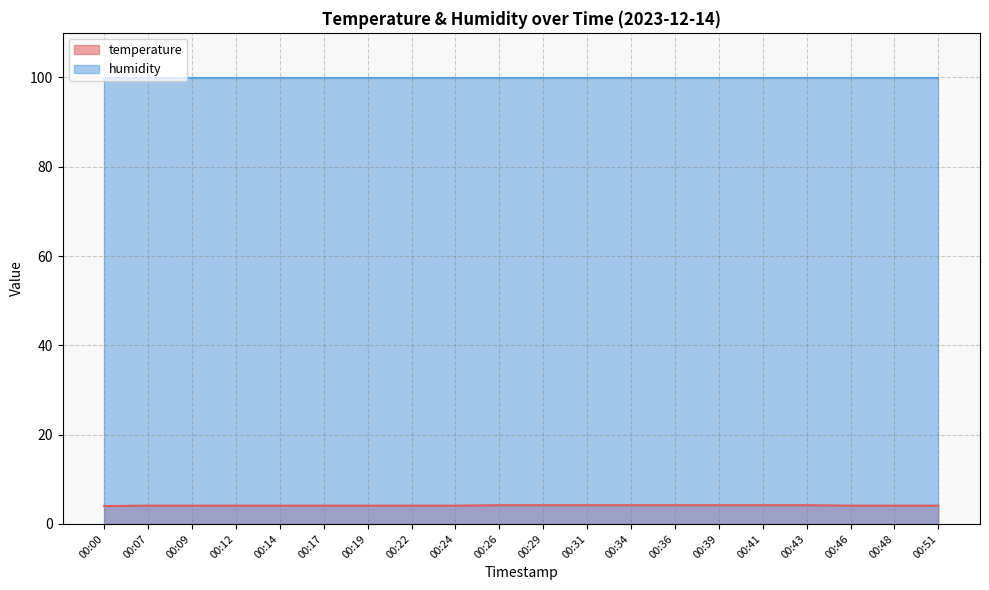

What is the value of the 9th point from the left?

4.1